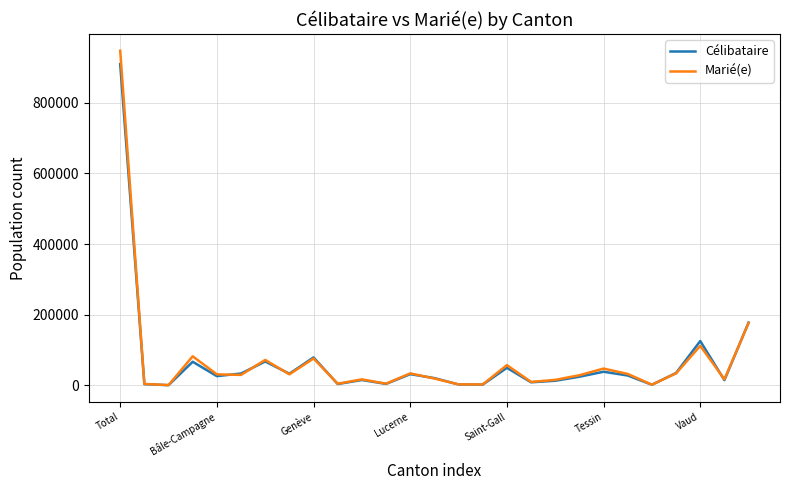

What is the average value of the Marié(e) series?

70198